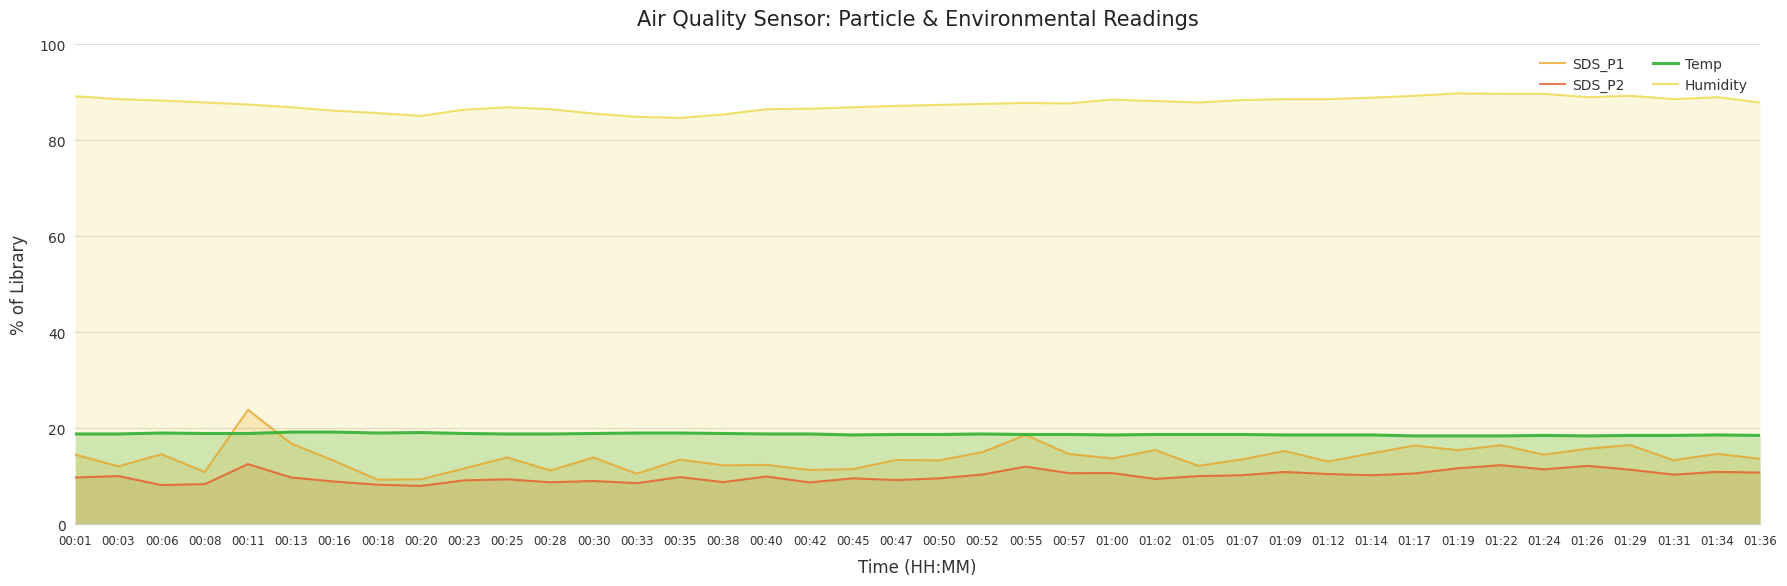

At which label does Temp reach its peak?

00:13